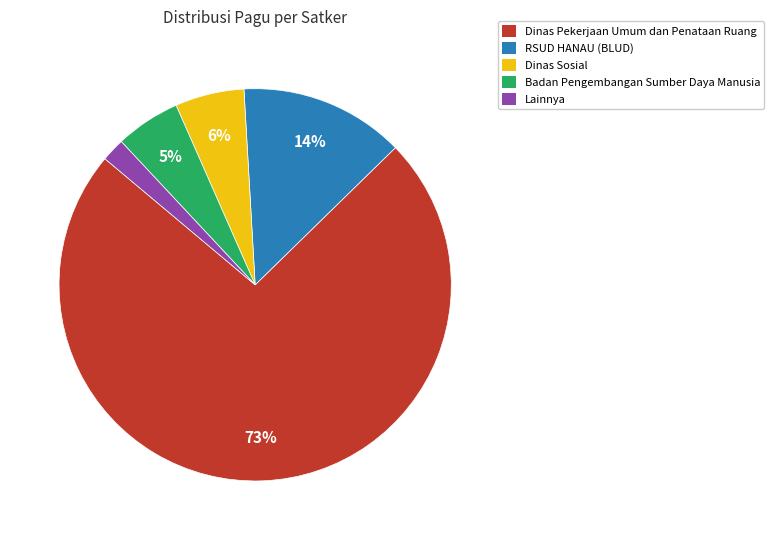

What percentage is the Dinas Sosial slice, to the nearest percent?

6%